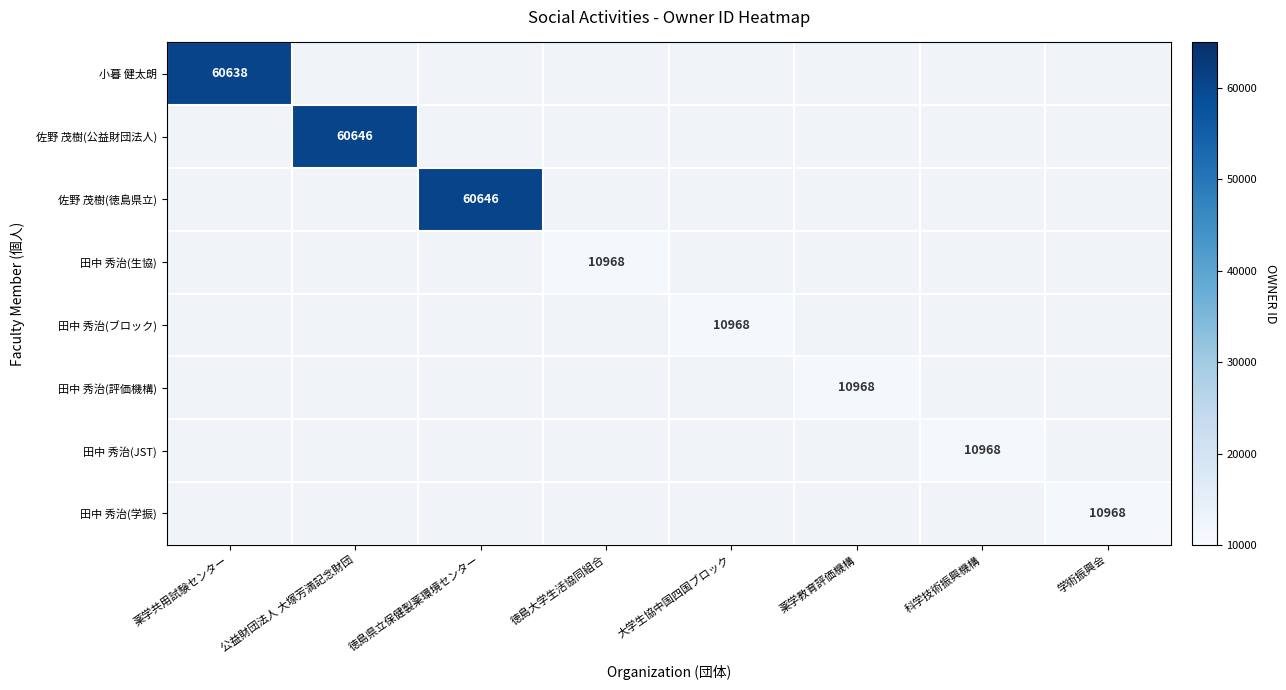

True or false: 田中 秀治(生協) has a value of 6588 at 徳島大学生活協同組合.

False